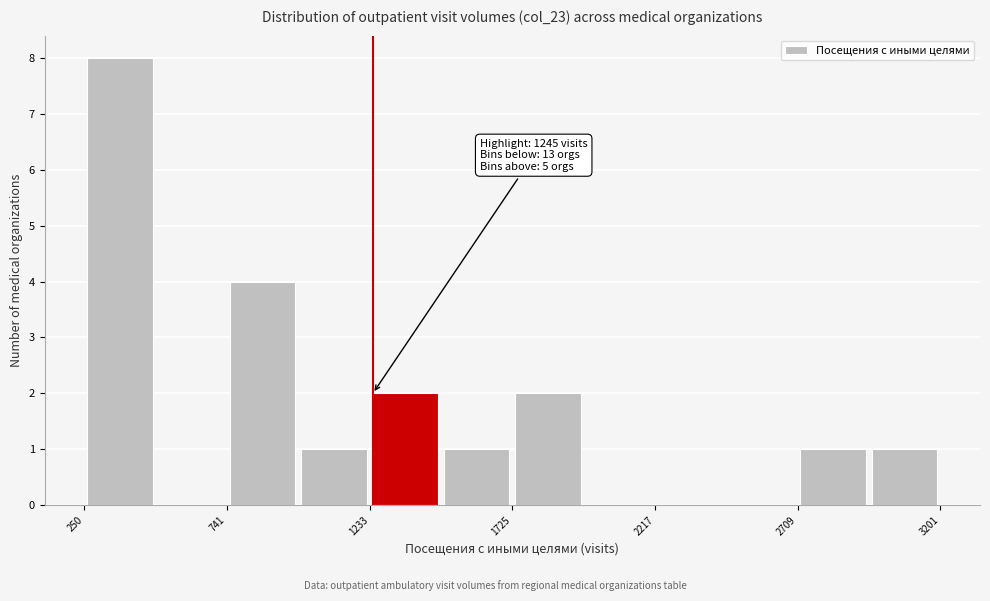

Over which range of the x-axis is the bar tallest?

250 to 500